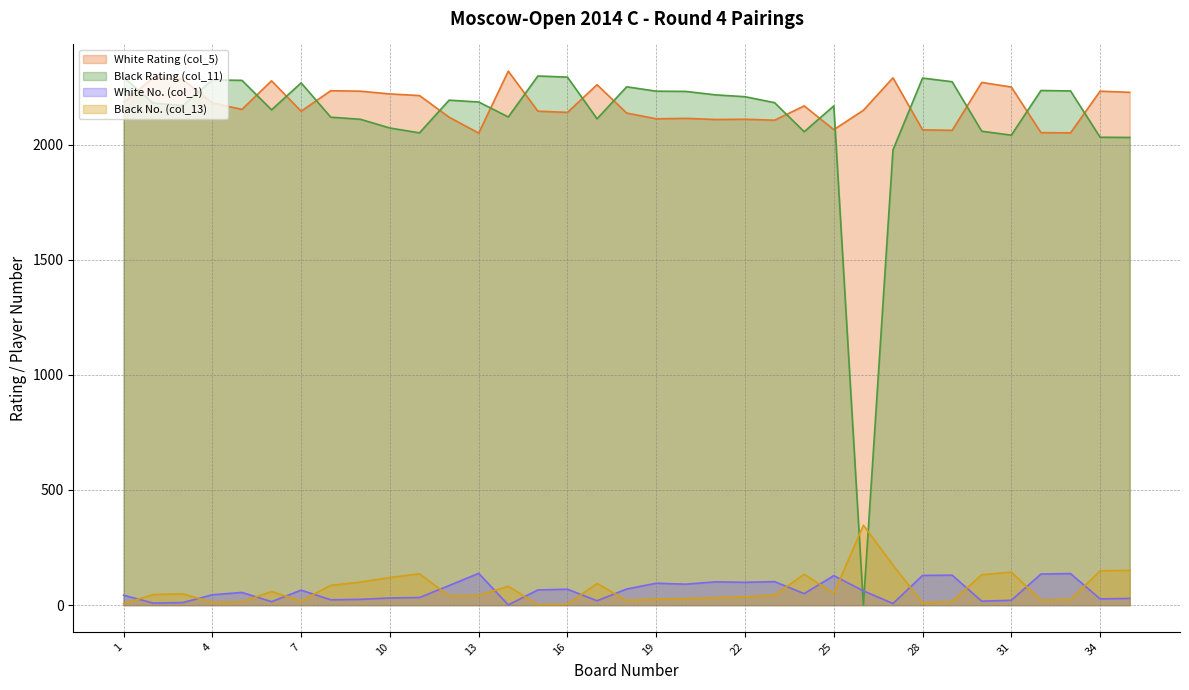

True or false: White Rating (col_5) has a value of 2829 at 16.

False